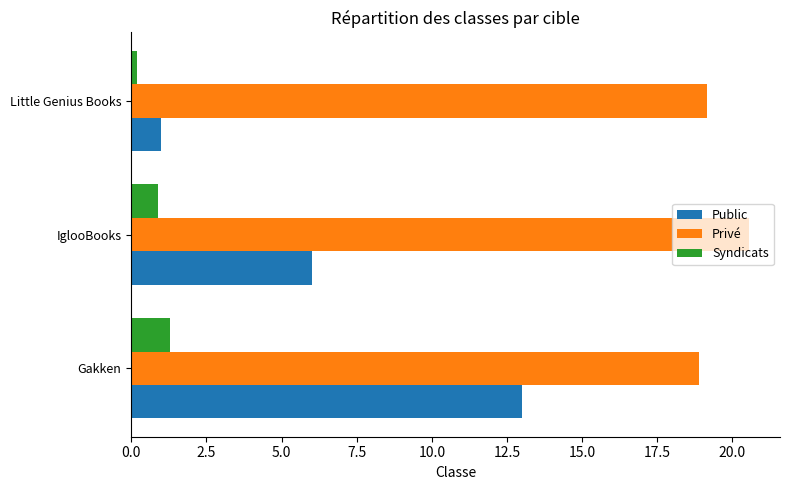

Which category has the lowest value in the Public series?

Little Genius Books